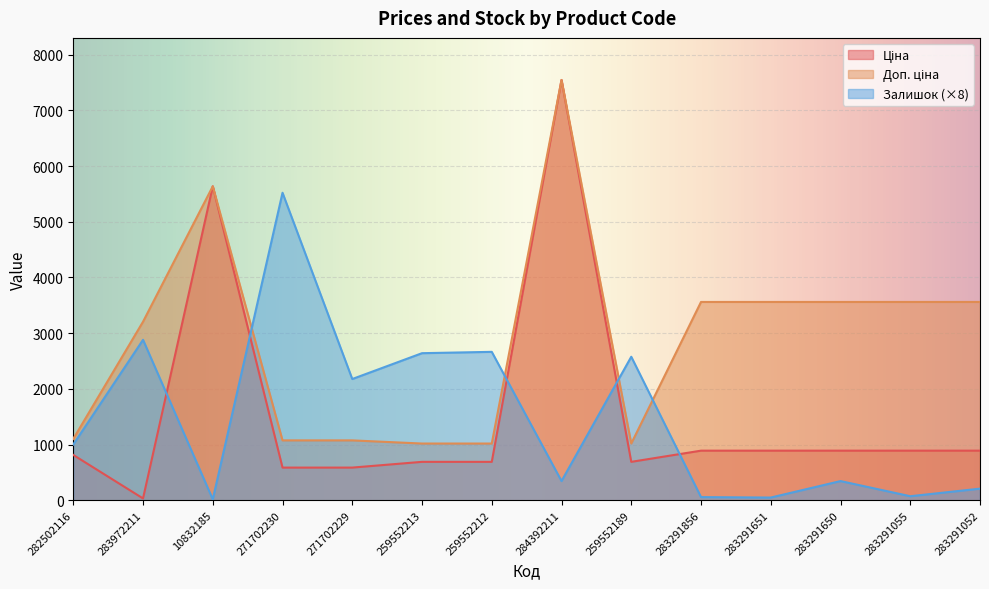

Which series has the widest spread of values?

Ціна